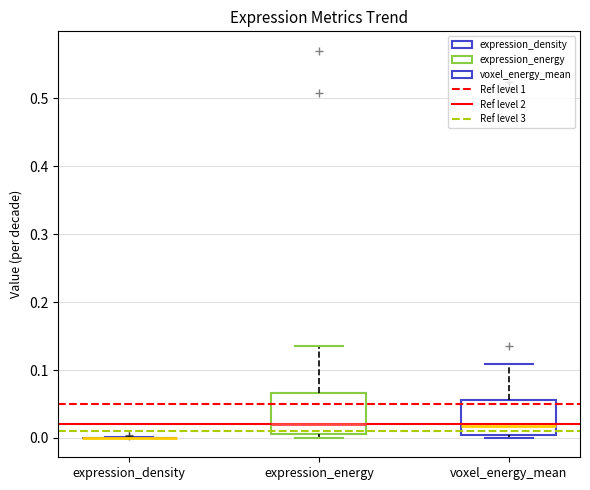

Where is the upper edge of the box for expression_energy on the y-axis? The values are not printed on the chart, so give them approximately, as read against the axis.

0.07